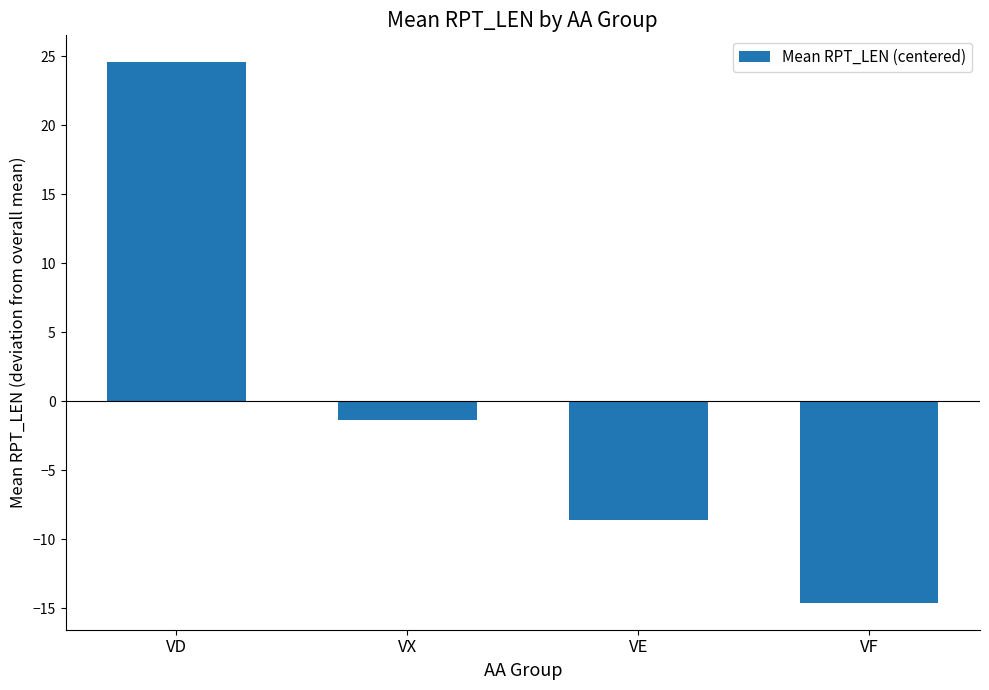

List the labels in order of value, largest first.

VD, VX, VE, VF